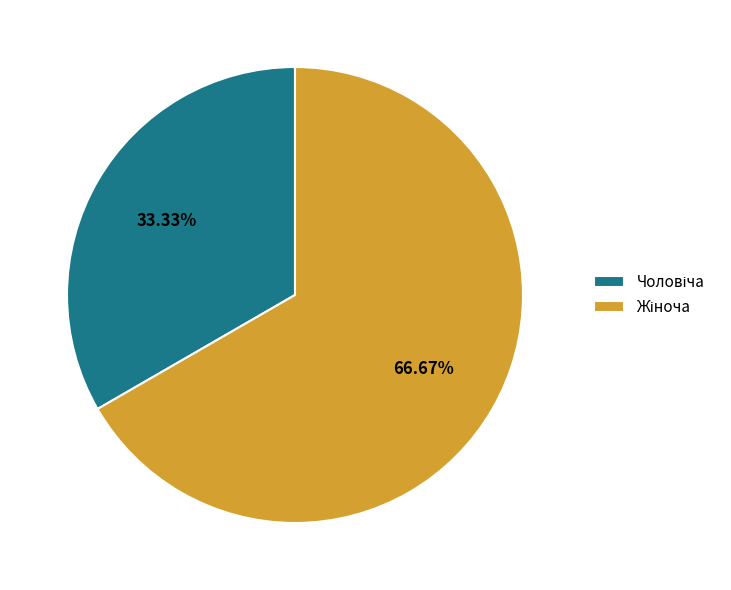

Is it true that Жіноча is 67% of the pie?

True